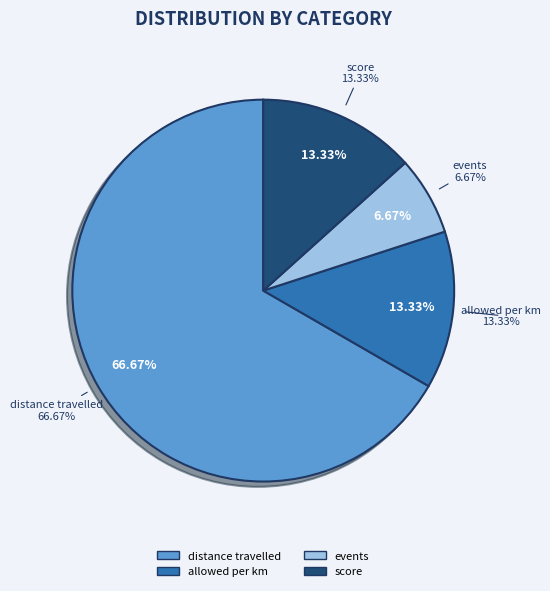

To the nearest percent, what is the average slice percentage?

25%